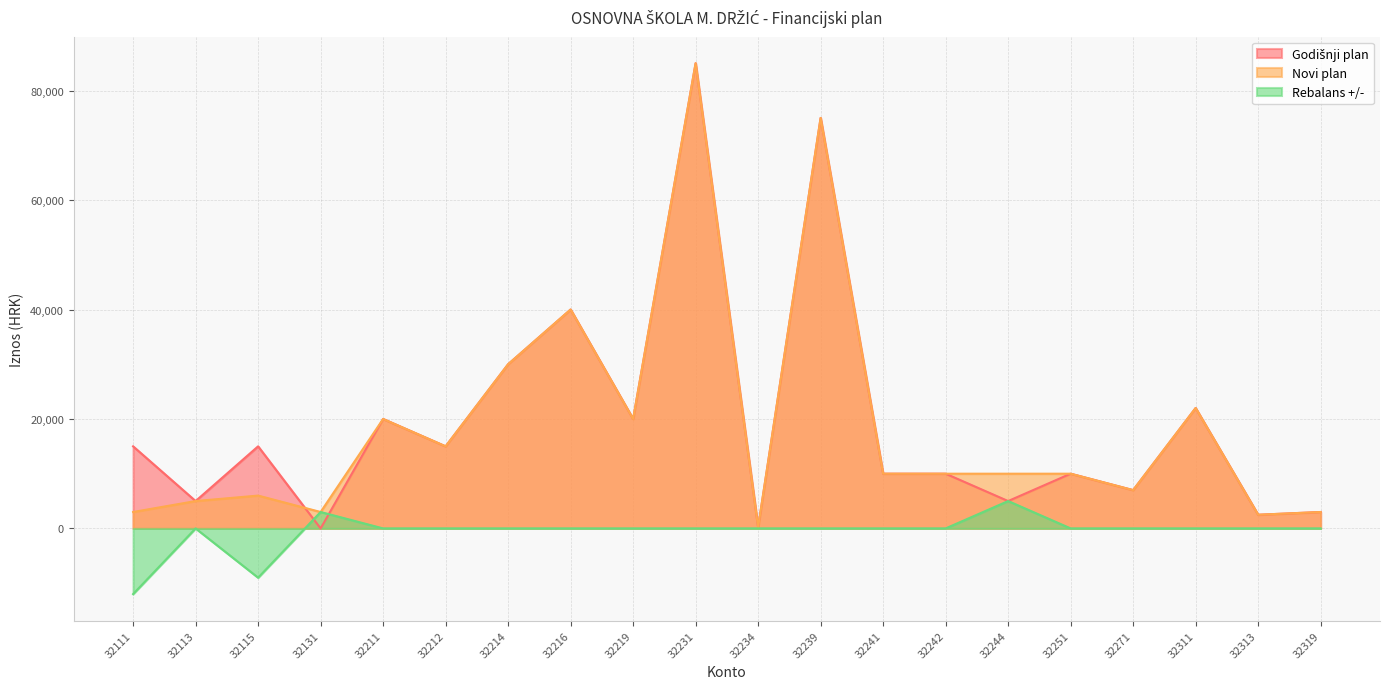

What is the difference between the maximum and second lowest values in the Novi plan series?

82500